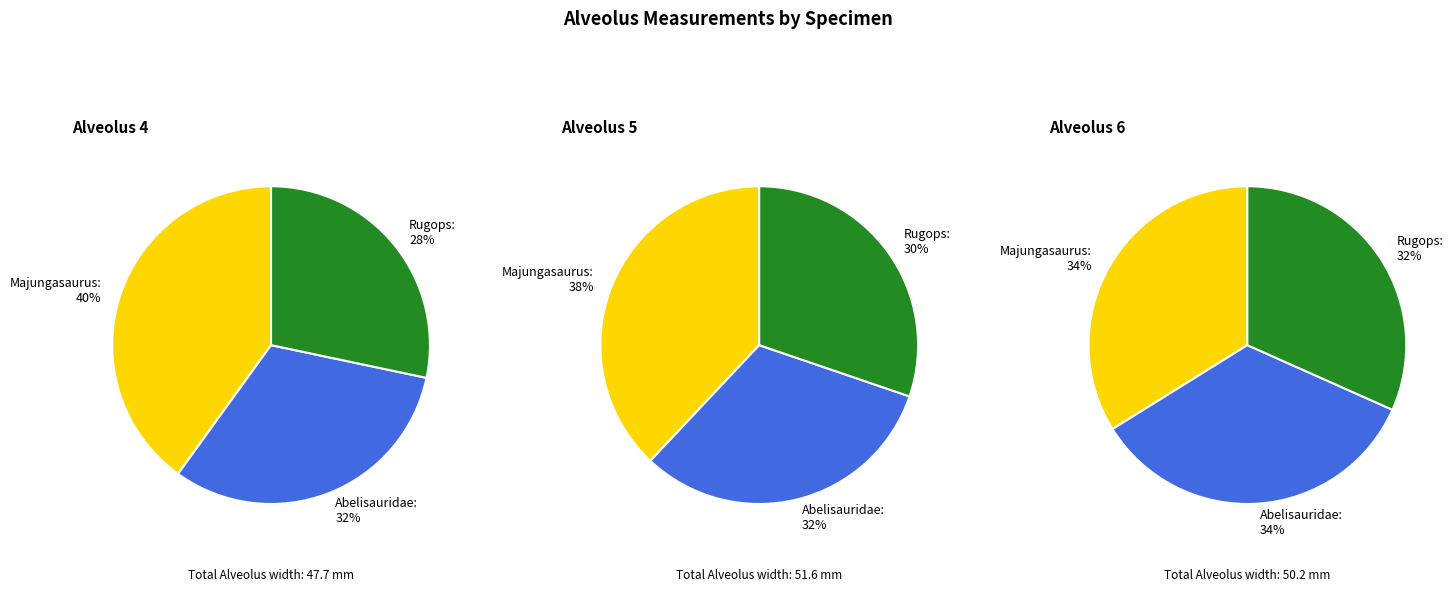

Combined, do Abelisauridae indet. and Majungasaurus crenatissimus account for over 50%?

Yes